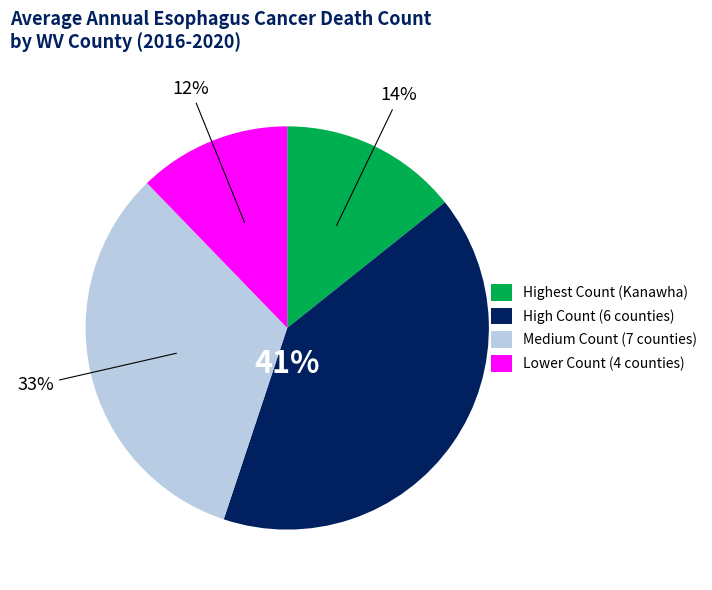

Is it true that Lower Count (4 counties) is 1% of the pie?

False